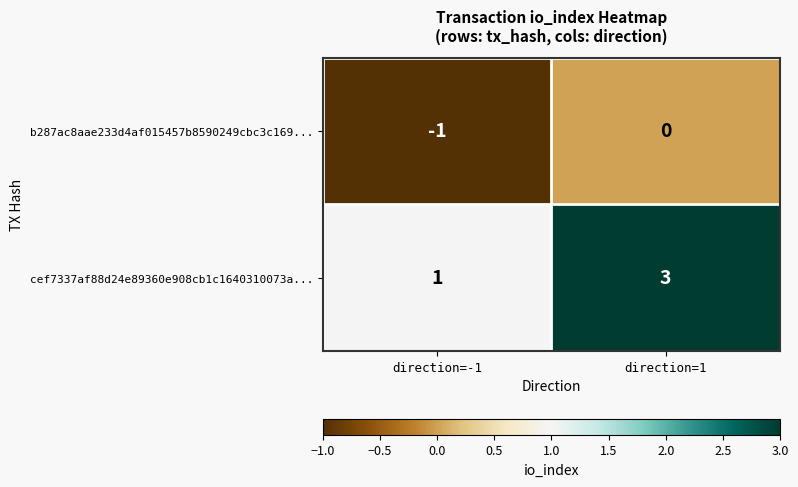

What is the sum of all cef7337af88d24e89360e908cb1c1640310073a... values?

4